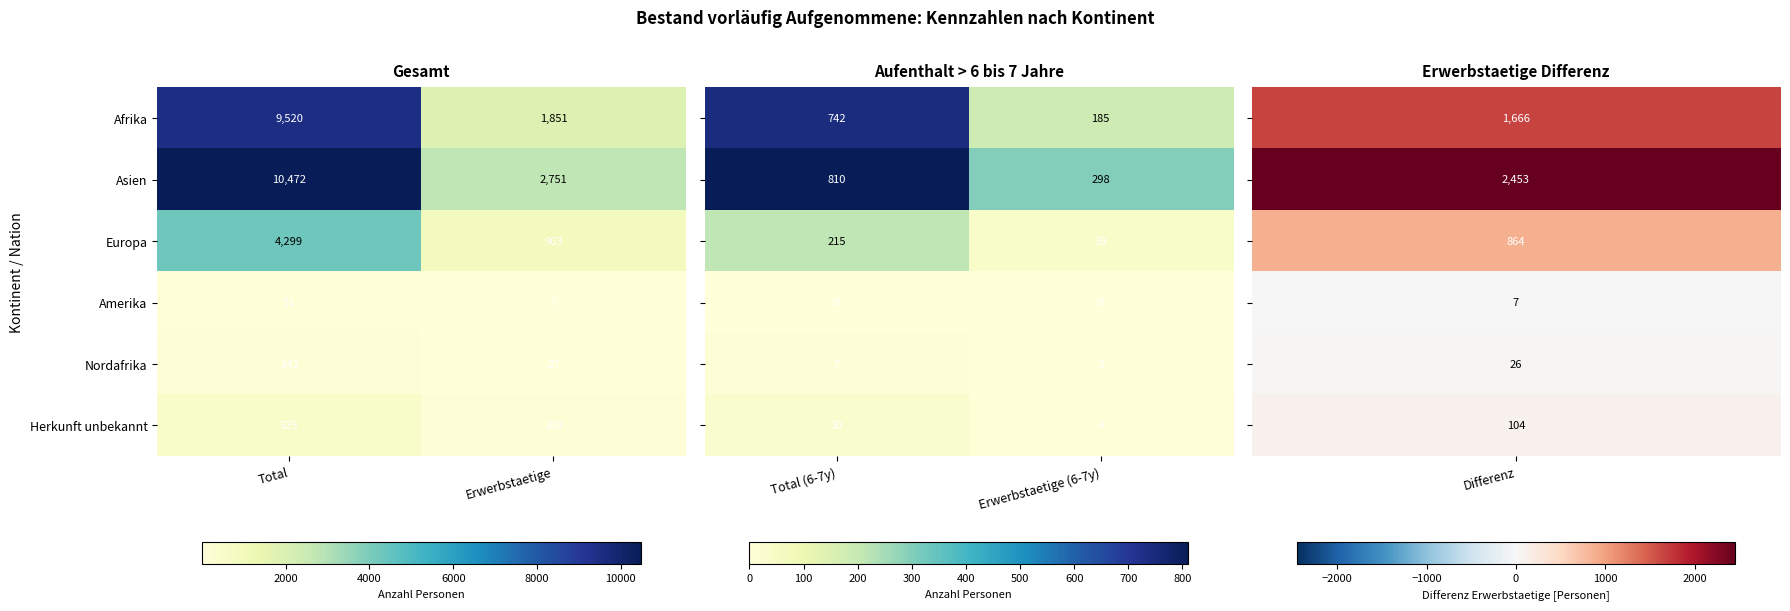

Where is Nordafrika nearest to the value 84?

Erwerbstaetige